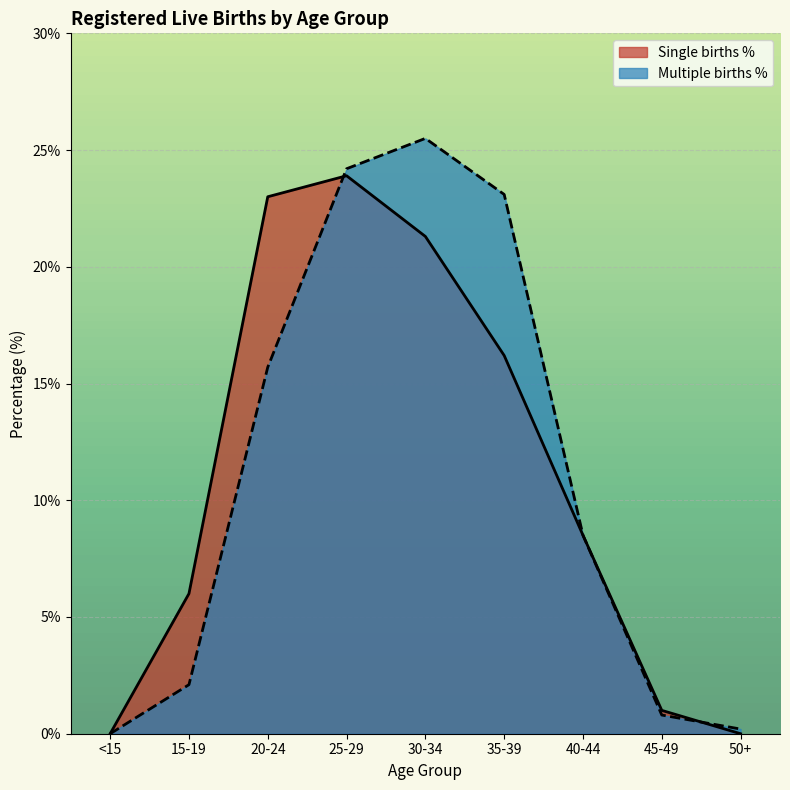

In Multiple births, how many points are higher than both neighbors (excluding endpoints)?

1